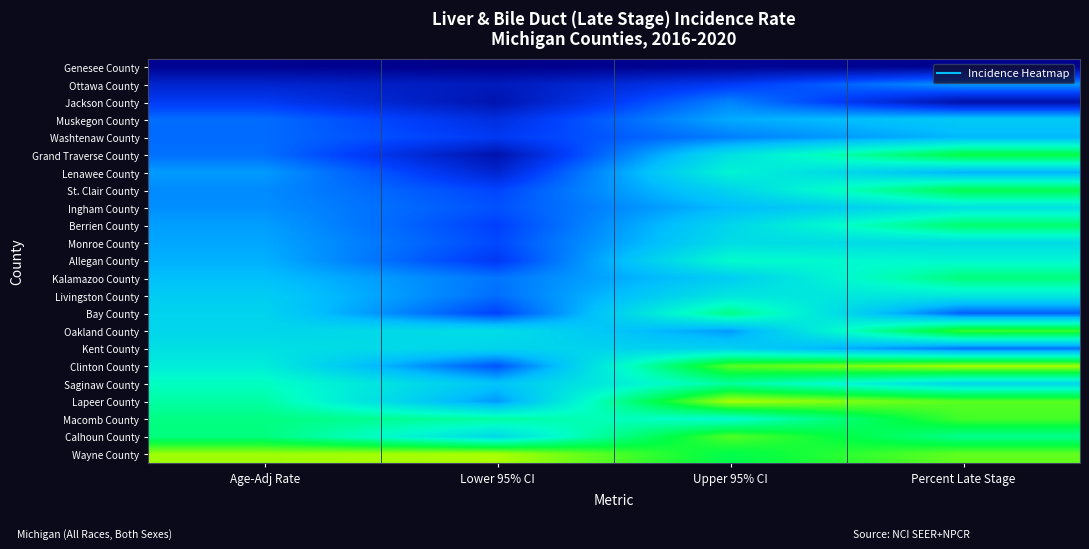

Rank the series by their maximum value, from lowest to highest.

Genesee County, Jackson County, Ottawa County, Washtenaw County, Muskegon County, Ingham County, Monroe County, Kent County, Livingston County, Lenawee County, Allegan County, Saginaw County, Bay County, Kalamazoo County, Berrien County, St. Clair County, Grand Traverse County, Macomb County, Oakland County, Calhoun County, Clinton County, Lapeer County, Wayne County